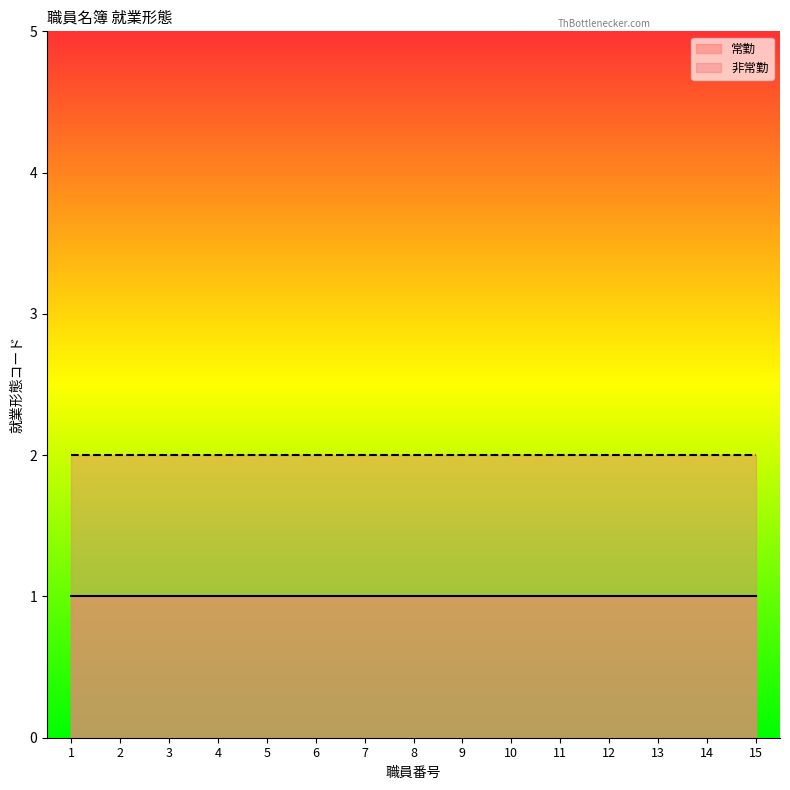

What are all the series names shown in the legend?

常勤, 非常勤